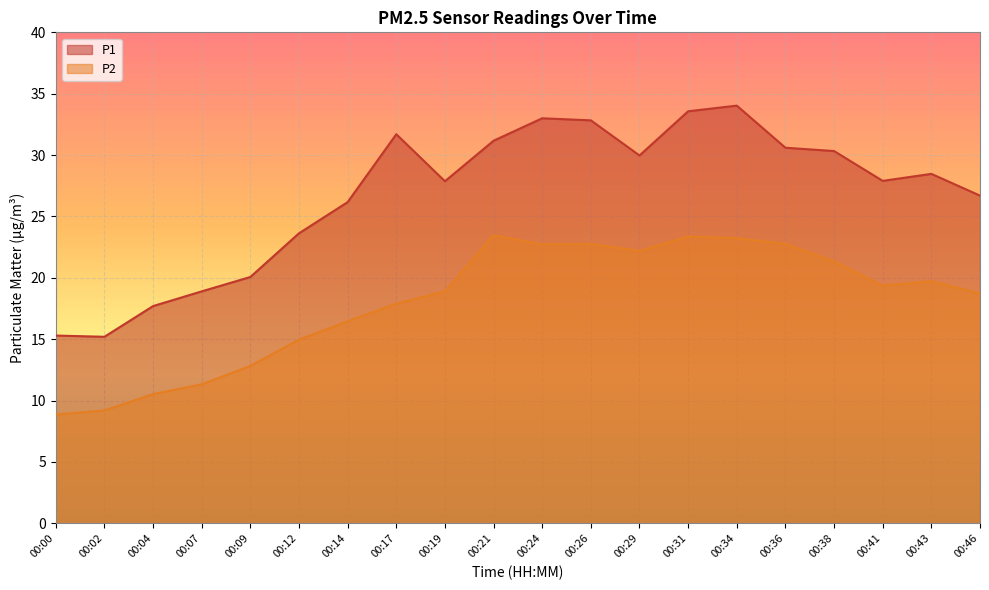

In P1, how many points are higher than both neighbors (excluding endpoints)?

4